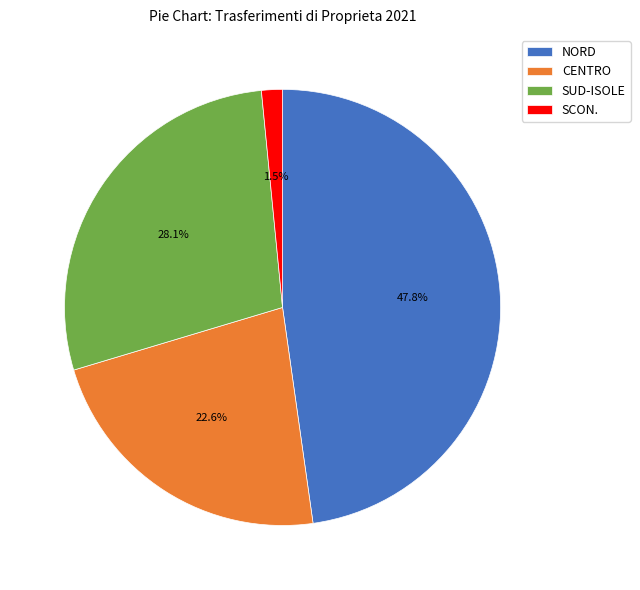

How many segments does this pie chart have?

4